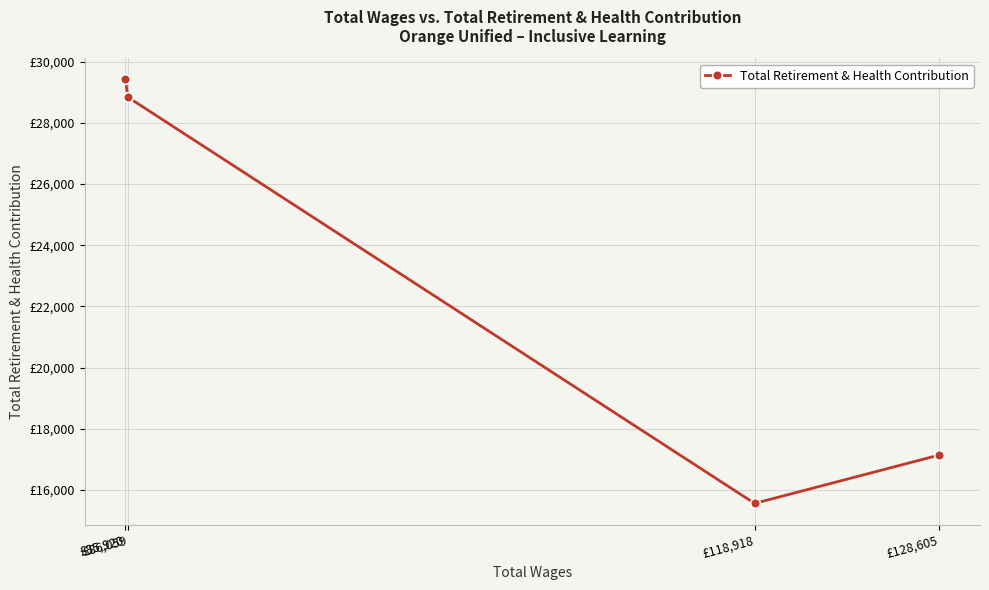

At which label is the value closest to 22487?

£128,605